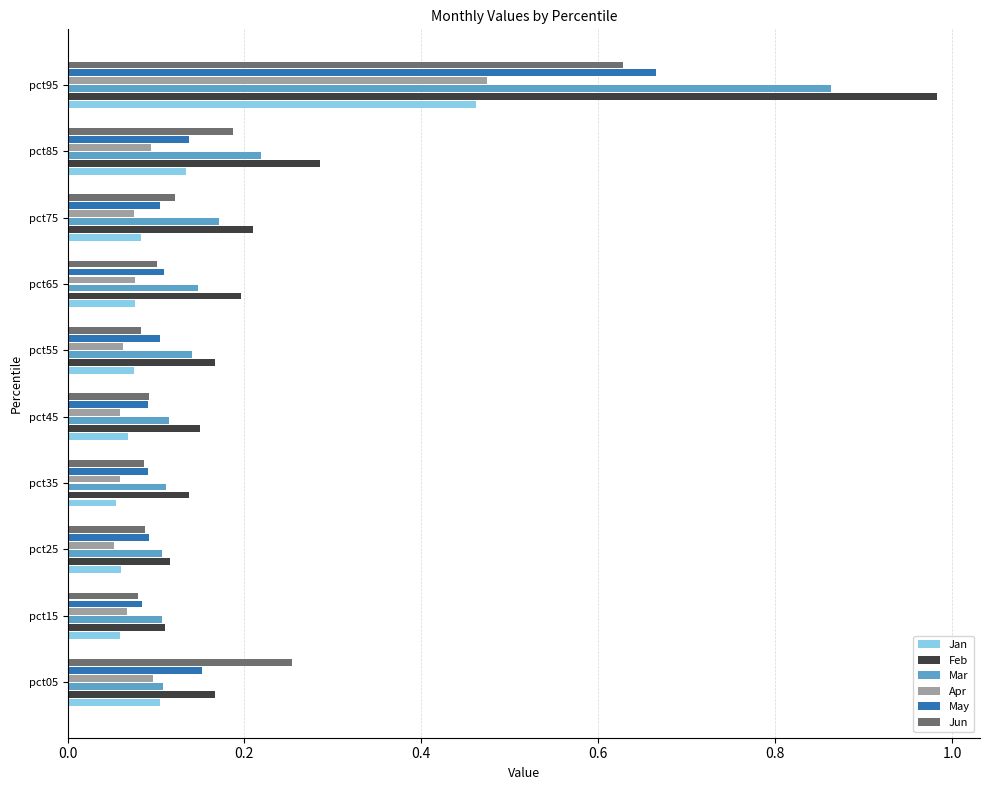

Which series has the widest spread of values?

Feb